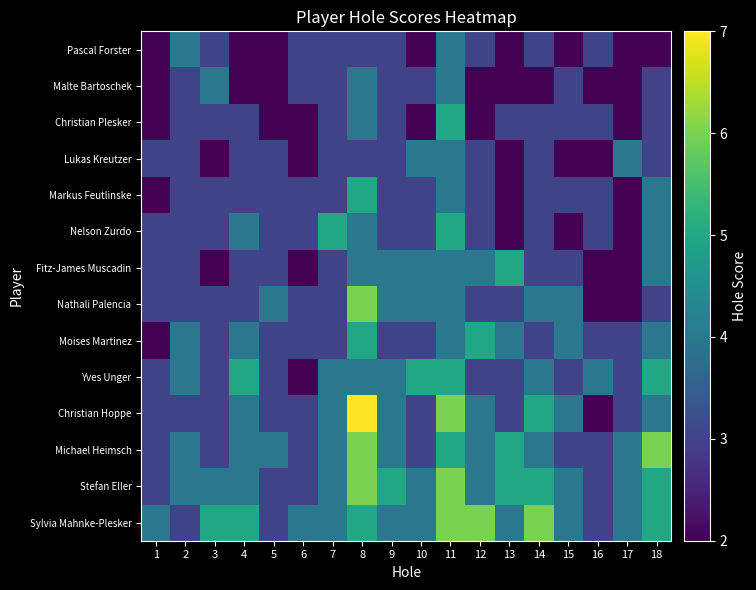

Reading left to right, transcribe all the data shown in this chart.

Pascal Forster: 1=2	2=4	3=3	4=2	5=2	6=3	7=3	8=3	9=3	10=2	11=4	12=3	13=2	14=3	15=2	16=3	17=2	18=2
Malte Bartoschek: 1=2	2=3	3=4	4=2	5=2	6=3	7=3	8=4	9=3	10=3	11=4	12=2	13=2	14=2	15=3	16=2	17=2	18=3
Christian Plesker: 1=2	2=3	3=3	4=3	5=2	6=2	7=3	8=4	9=3	10=2	11=5	12=2	13=3	14=3	15=3	16=3	17=2	18=3
Lukas Kreutzer: 1=3	2=3	3=2	4=3	5=3	6=2	7=3	8=3	9=3	10=4	11=4	12=3	13=2	14=3	15=2	16=2	17=4	18=3
Markus Feutlinske: 1=2	2=3	3=3	4=3	5=3	6=3	7=3	8=5	9=3	10=3	11=4	12=3	13=2	14=3	15=3	16=3	17=2	18=4
Nelson Zurdo: 1=3	2=3	3=3	4=4	5=3	6=3	7=5	8=4	9=3	10=3	11=5	12=3	13=2	14=3	15=2	16=3	17=2	18=4
Fitz-James Muscadin: 1=3	2=3	3=2	4=3	5=3	6=2	7=3	8=4	9=4	10=4	11=4	12=4	13=5	14=3	15=3	16=2	17=2	18=4
Nathali Palencia: 1=3	2=3	3=3	4=3	5=4	6=3	7=3	8=6	9=4	10=4	11=4	12=3	13=3	14=4	15=4	16=2	17=2	18=3
Moises Martinez: 1=2	2=4	3=3	4=4	5=3	6=3	7=3	8=5	9=3	10=3	11=4	12=5	13=4	14=3	15=4	16=3	17=3	18=4
Yves Unger: 1=3	2=4	3=3	4=5	5=3	6=2	7=4	8=4	9=4	10=5	11=5	12=3	13=3	14=4	15=3	16=4	17=3	18=5
Christian Hoppe: 1=3	2=3	3=3	4=4	5=3	6=3	7=4	8=7	9=4	10=3	11=6	12=4	13=3	14=5	15=4	16=2	17=3	18=4
Michael Heimsch: 1=3	2=4	3=3	4=4	5=4	6=3	7=4	8=6	9=4	10=3	11=5	12=4	13=5	14=4	15=3	16=3	17=4	18=6
Stefan Eller: 1=3	2=4	3=4	4=4	5=3	6=3	7=4	8=6	9=5	10=4	11=6	12=4	13=5	14=5	15=4	16=3	17=4	18=5
Sylvia Mahnke-Plesker: 1=4	2=3	3=5	4=5	5=3	6=4	7=4	8=5	9=4	10=4	11=6	12=6	13=4	14=6	15=4	16=3	17=4	18=5